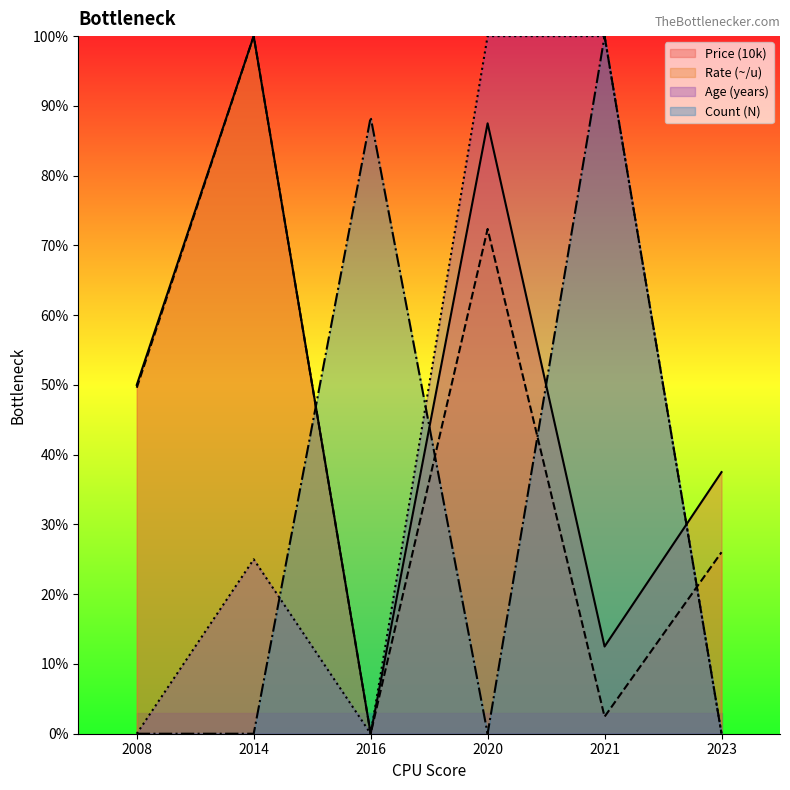

At how many categories does at least one series exceed 65?

4